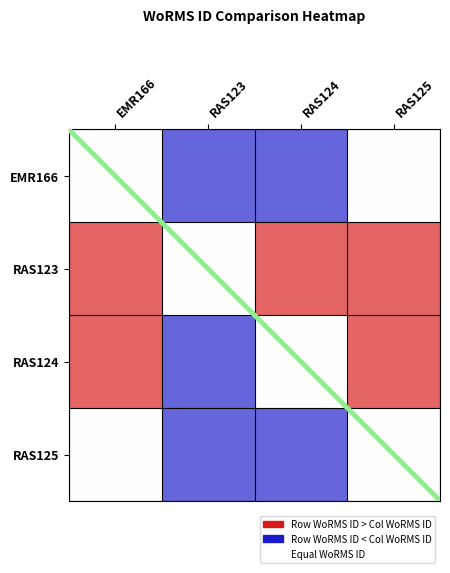

Which series changed the most between RAS123 and RAS124?

RAS123